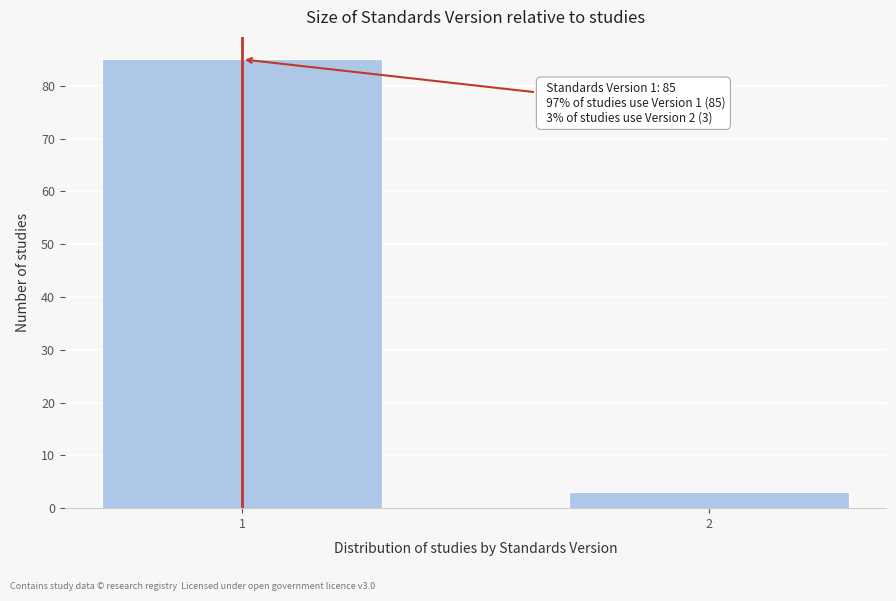

Reading right to left, transcribe all the data shown in this chart.

2=3	1=85